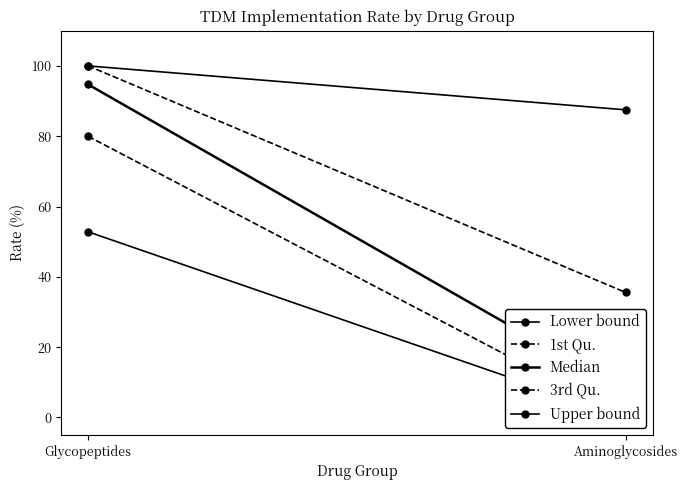

Which series has the largest range (max minus min)?

Median